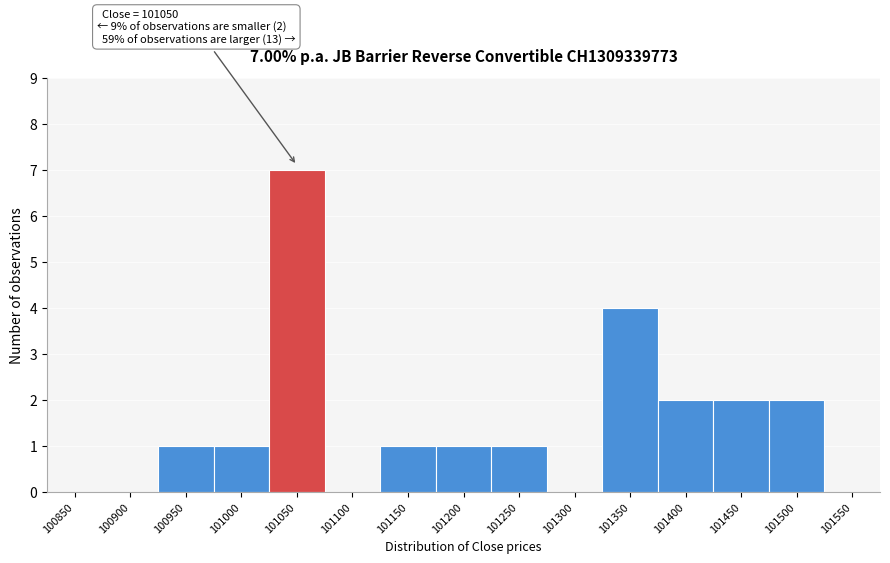

Reading right to left, list all the values displayed in this chart.

101550=0	101500=2	101450=2	101400=2	101350=4	101300=0	101250=1	101200=1	101150=1	101100=0	101050=7	101000=1	100950=1	100900=0	100850=0